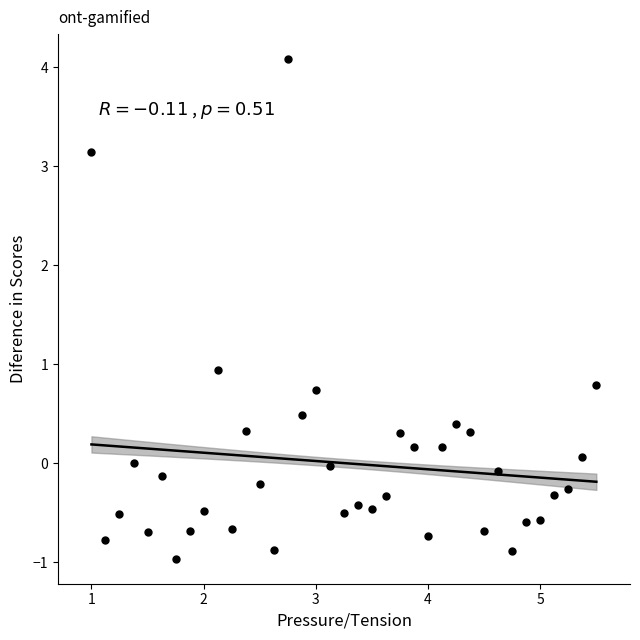

What is the range of X values (max minus min)?

4.5